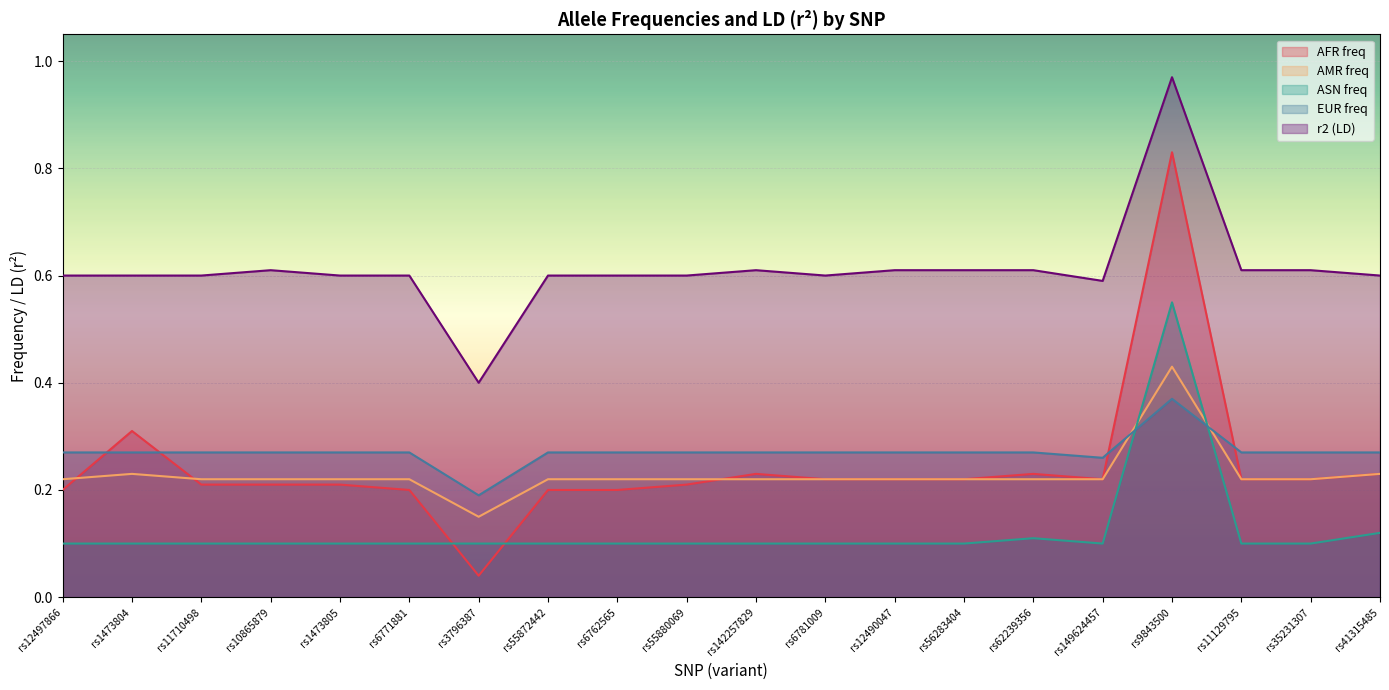

What are all the series names shown in the legend?

AFR freq, AMR freq, ASN freq, EUR freq, r2 (LD)